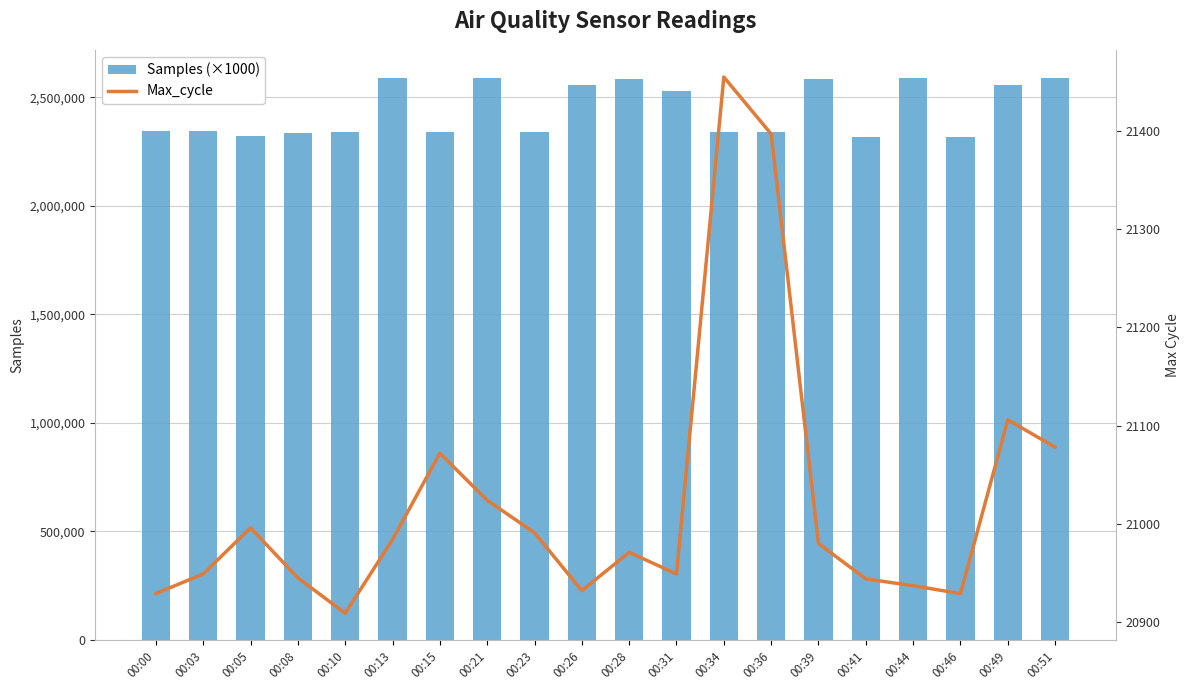

What is the value of the Max_cycle bar at the 14th from the left?

21397.0